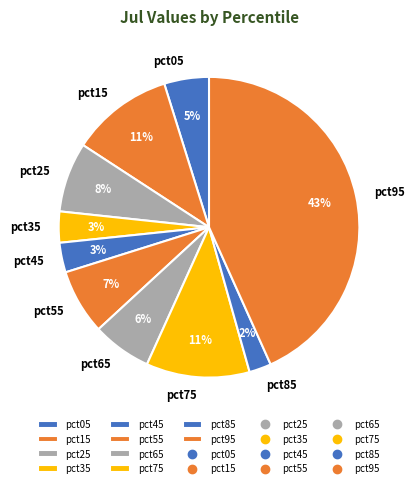

Is there any slice that represents more than half of the pie?

No